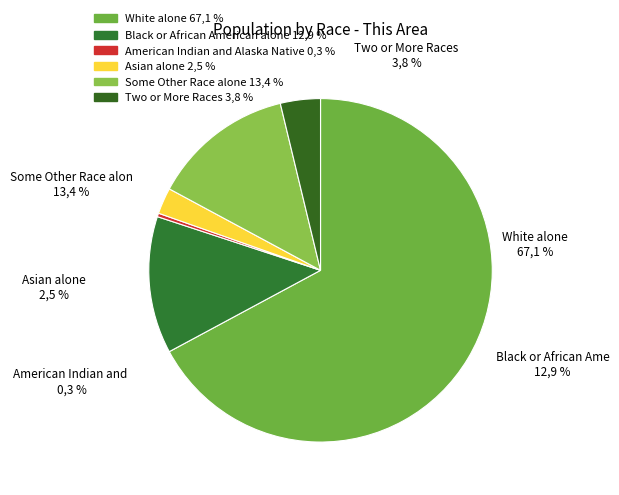

To the nearest percent, what portion does White alone represent?

67%